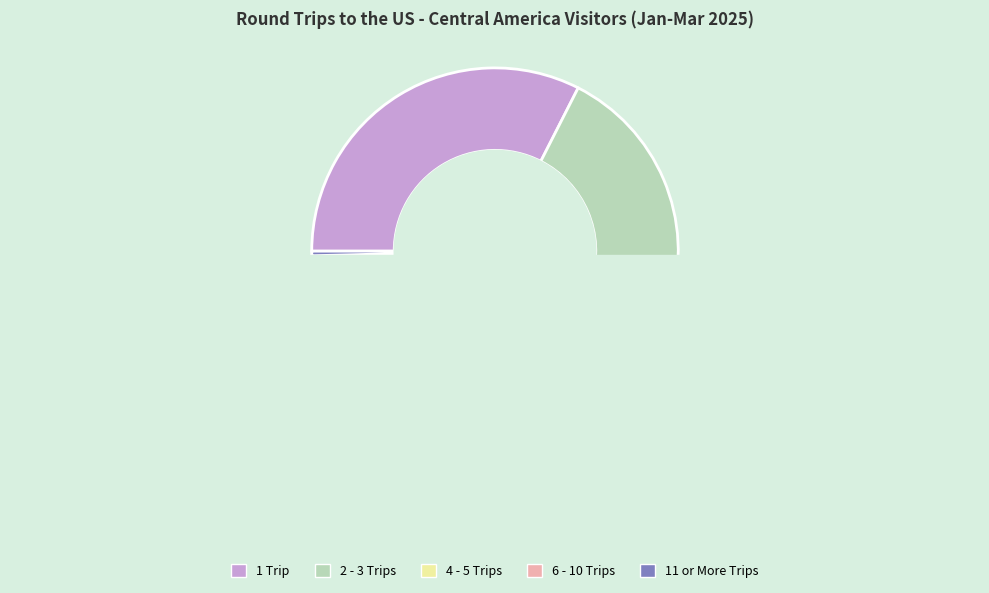

How many slices are in this pie chart?

5